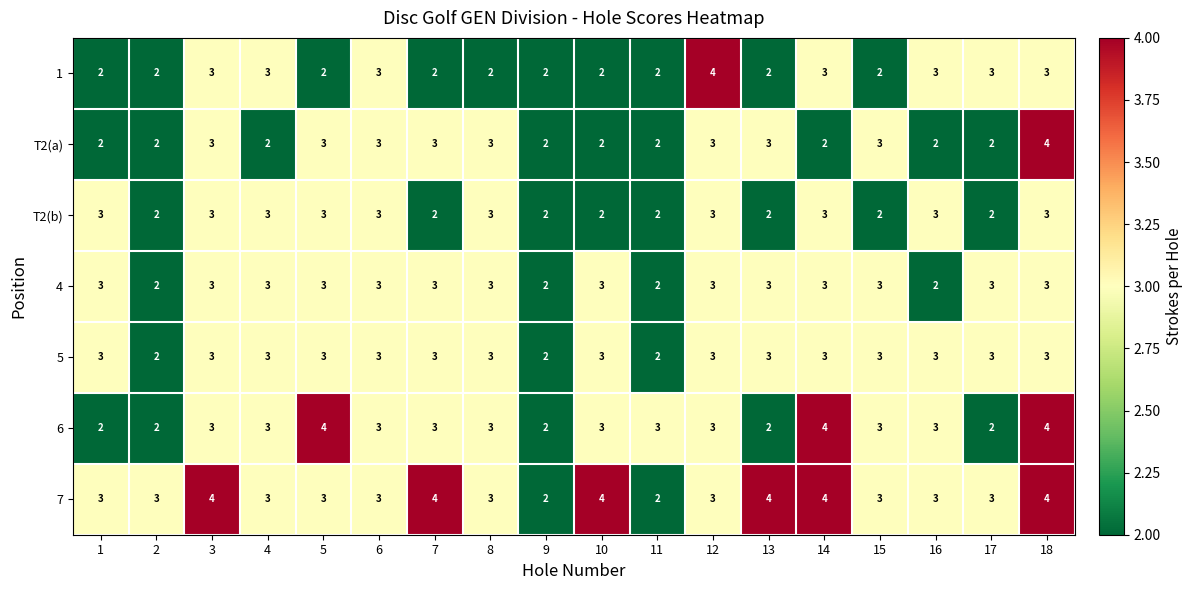

What is the sum of all 1 values?

45